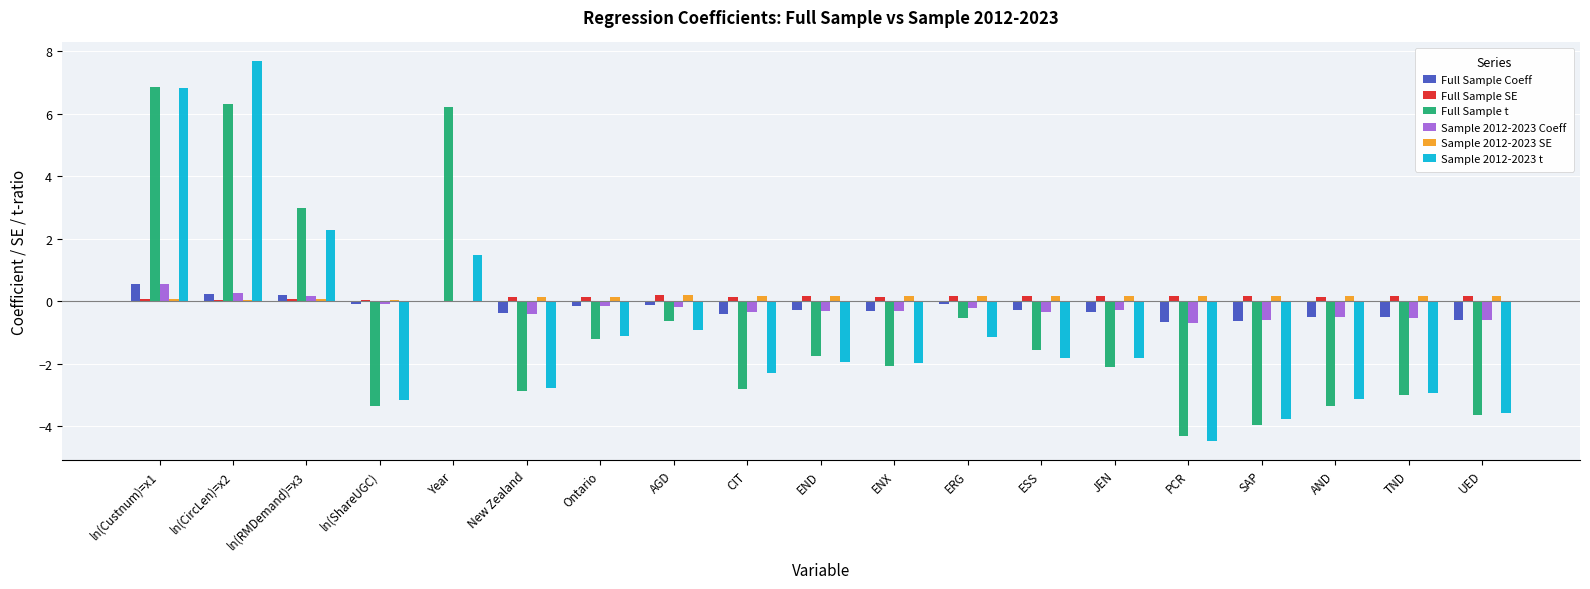

Which category has the highest value across all series?

ln(CircLen)=x2